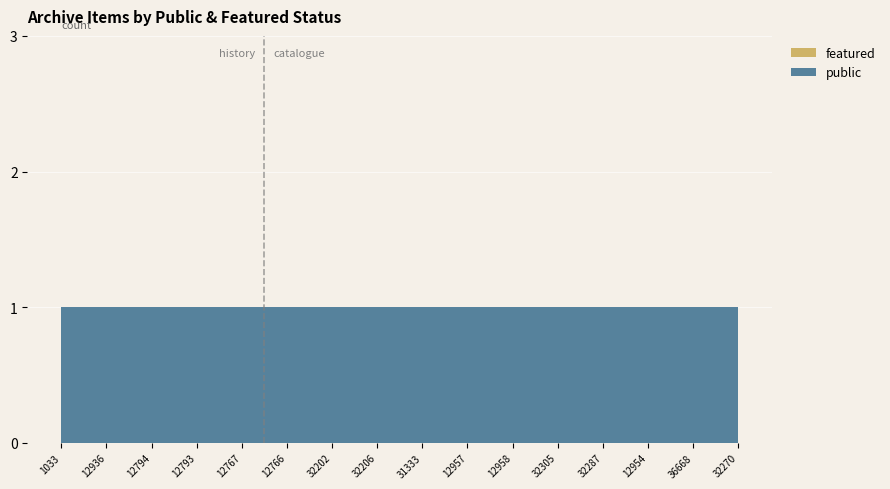

Reading right to left, what are all the values shown in this chart?

public: 32270=1	36668=1	12954=1	32287=1	32305=1	12958=1	12957=1	31333=1	32206=1	32202=1	12766=1	12767=1	12793=1	12794=1	12936=1	1033=1
featured: 32270=0	36668=0	12954=0	32287=0	32305=0	12958=0	12957=0	31333=0	32206=0	32202=0	12766=0	12767=0	12793=0	12794=0	12936=0	1033=0